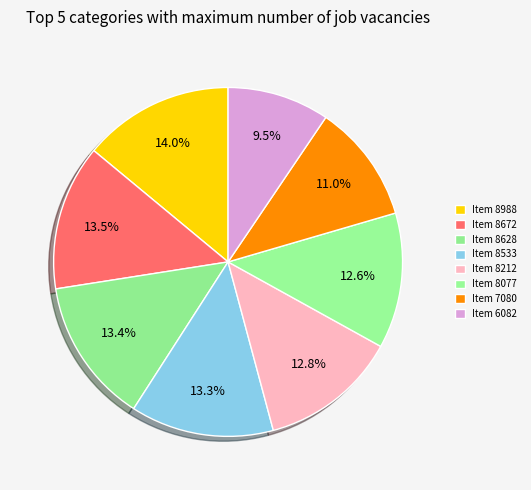

How many slices are in this pie chart?

8